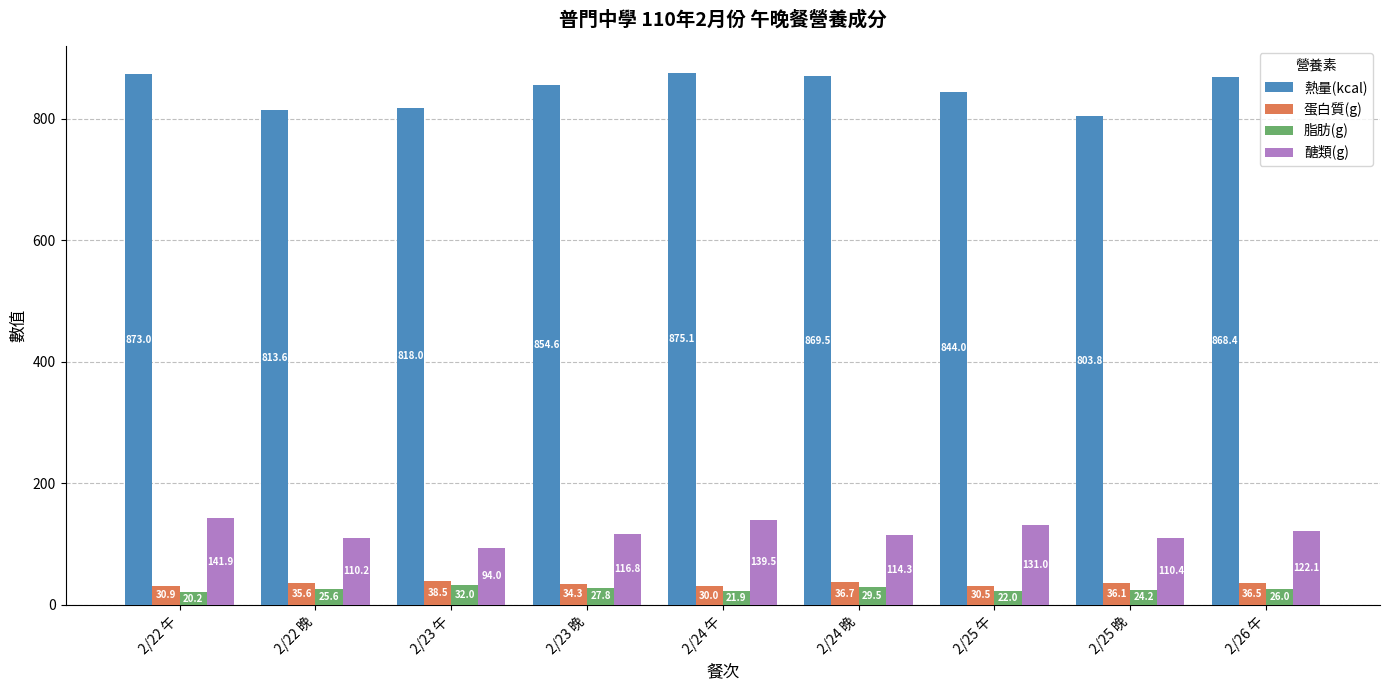

Reading right to left, what are all the values shown in this chart?

熱量(kcal): 2/26 午=868.4	2/25 晚=803.8	2/25 午=844.0	2/24 晚=869.5	2/24 午=875.1	2/23 晚=854.6	2/23 午=818.0	2/22 晚=813.6	2/22 午=873.0
蛋白質(g): 2/26 午=36.5	2/25 晚=36.1	2/25 午=30.5	2/24 晚=36.7	2/24 午=30.0	2/23 晚=34.3	2/23 午=38.5	2/22 晚=35.6	2/22 午=30.9
脂肪(g): 2/26 午=26.0	2/25 晚=24.2	2/25 午=22.0	2/24 晚=29.5	2/24 午=21.9	2/23 晚=27.8	2/23 午=32.0	2/22 晚=25.6	2/22 午=20.2
醣類(g): 2/26 午=122.1	2/25 晚=110.4	2/25 午=131.0	2/24 晚=114.3	2/24 午=139.5	2/23 晚=116.8	2/23 午=94.0	2/22 晚=110.2	2/22 午=141.9